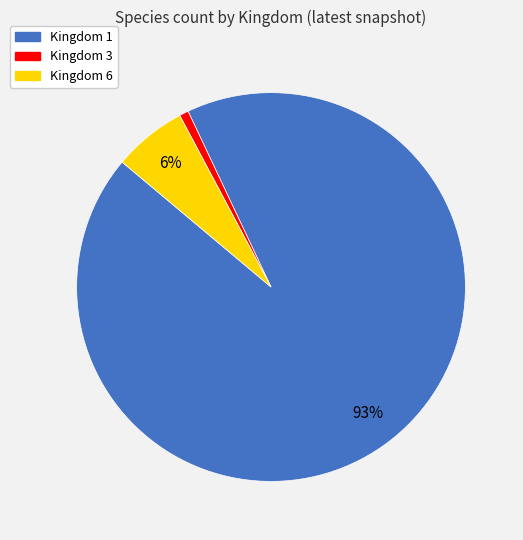

What percentage is the Kingdom 1 slice, to the nearest percent?

93%